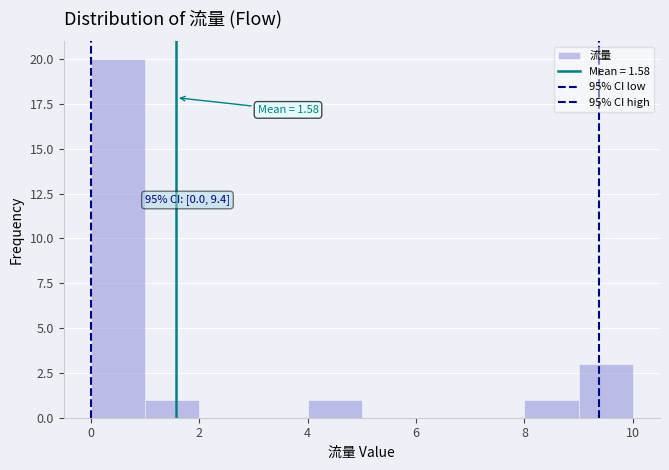

Which range on the x-axis has the tallest bar?

0 to 1